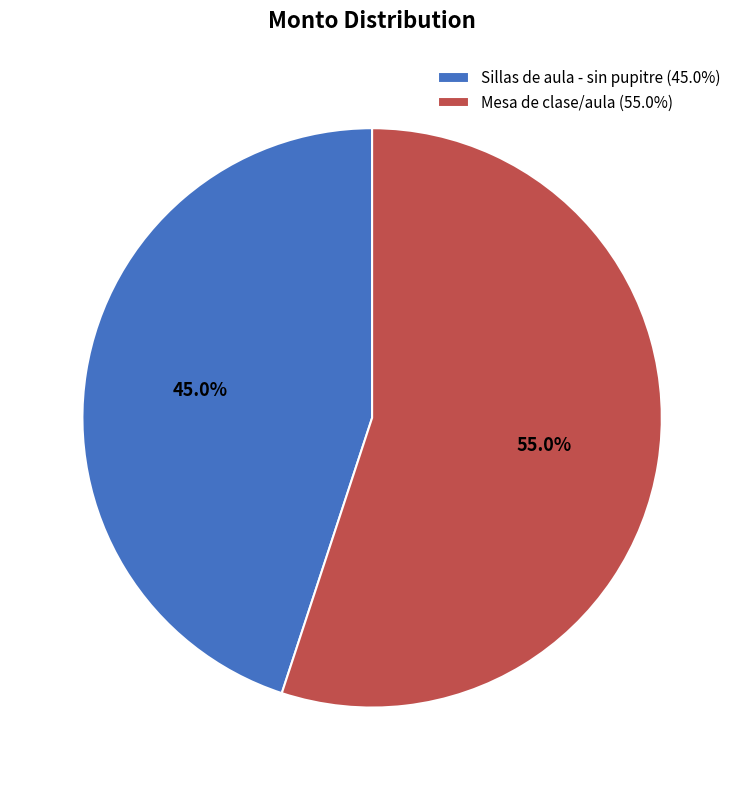

Which has a higher value, Mesa de clase/aula (55.0%) or Sillas de aula - sin pupitre (45.0%)?

Mesa de clase/aula (55.0%)